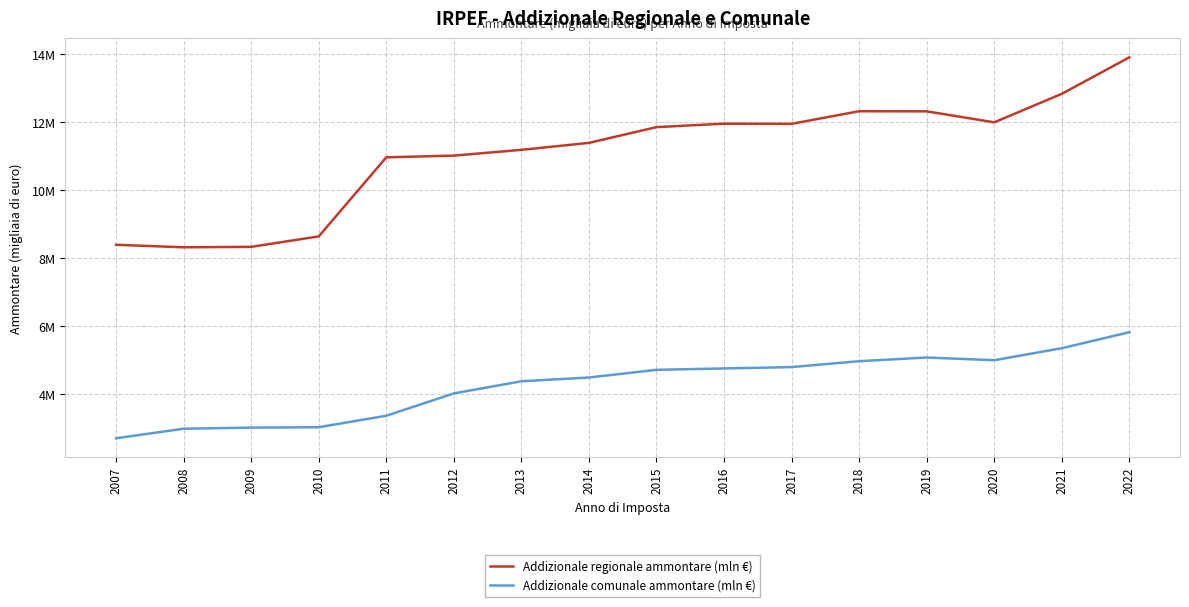

What is the sum of the Addizionale comunale ammontare (mln €) values at 2011 and 2009?

6368801.6